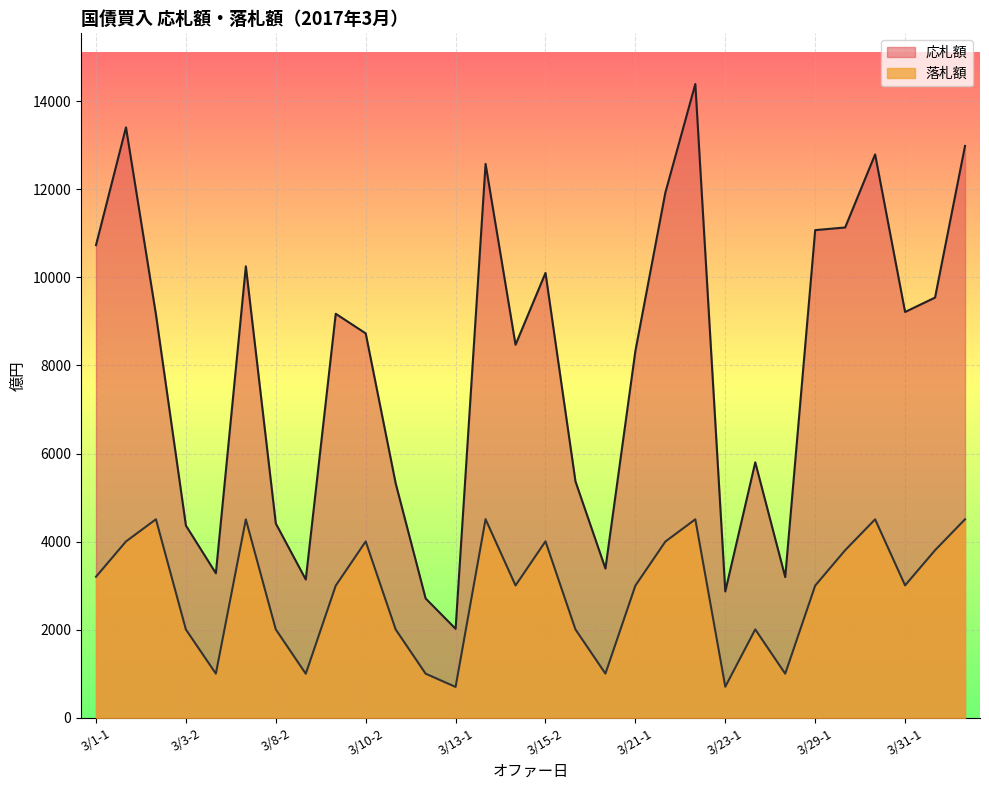

True or false: 落札額 has a value of 3007 at 3/31-1.

True